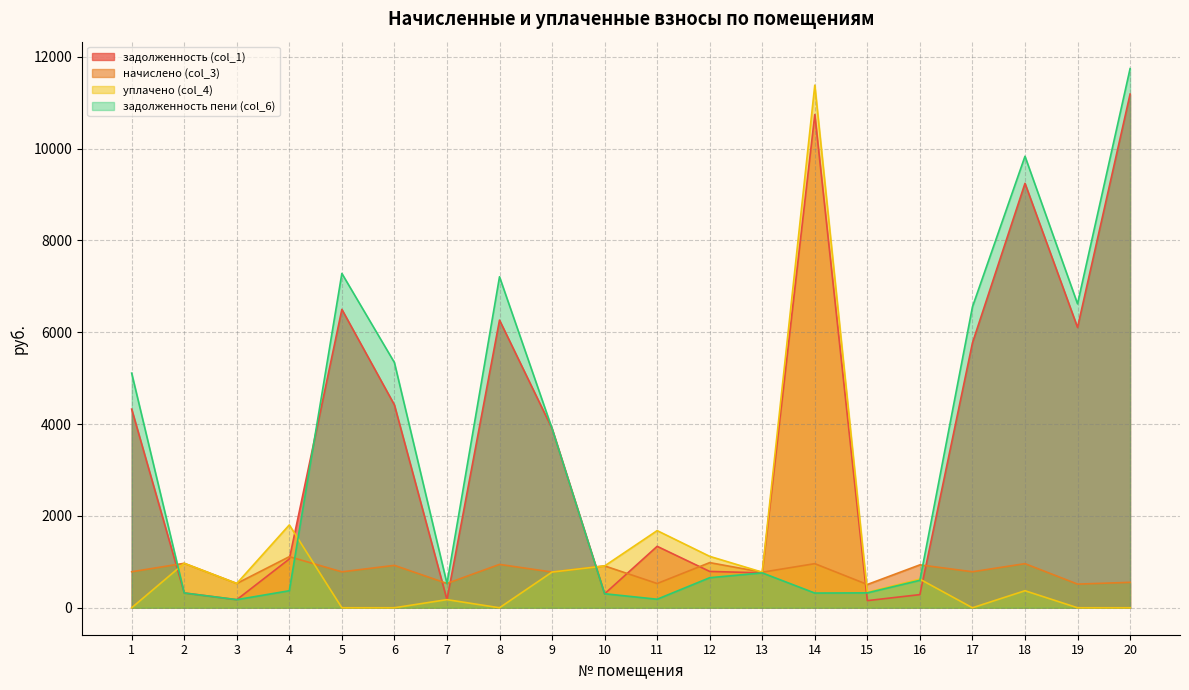

What is the difference between the уплачено (col_4) values at 20 and 10?

910.7